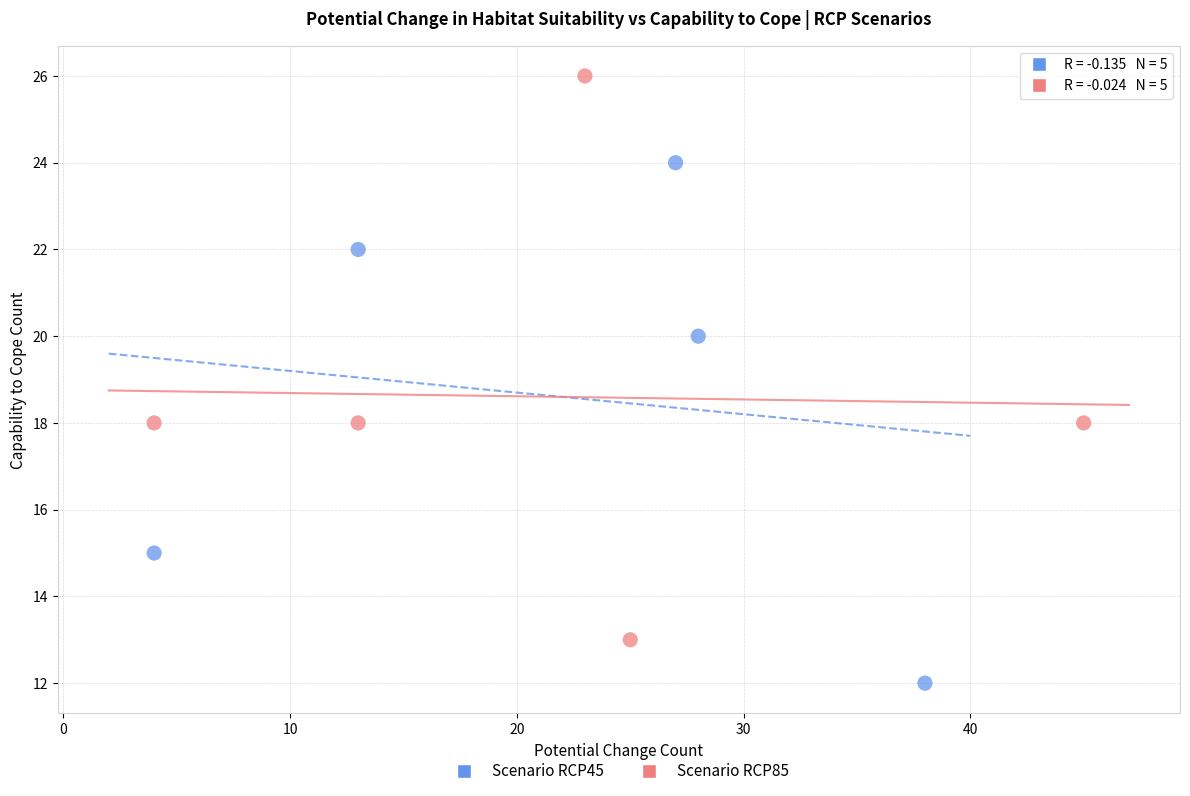

Which series reaches the maximum Y coordinate?

Scenario RCP85